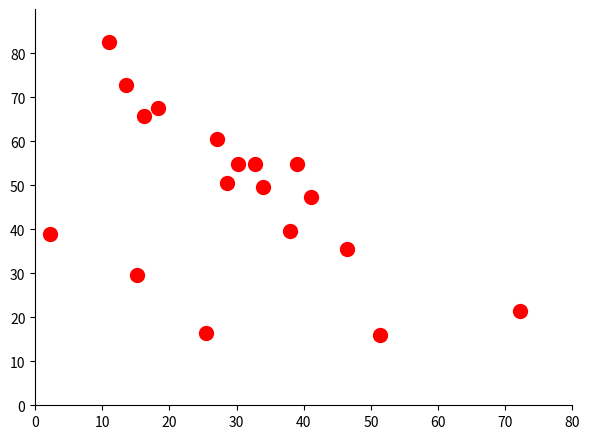

What is the range of X values (max minus min)?

69.9